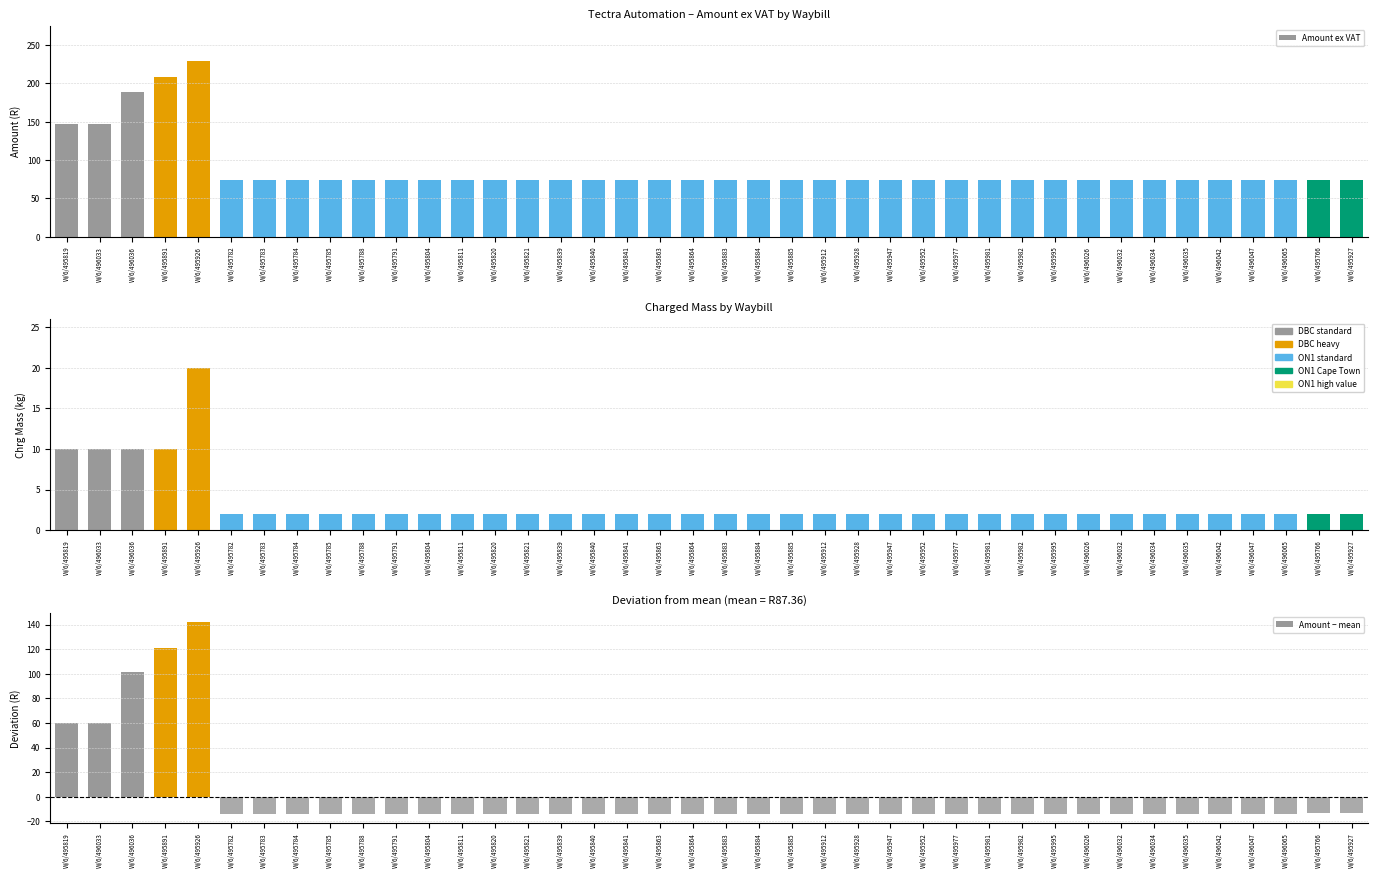

At which label is Chrg Mass closest to 11?

W/6/495819